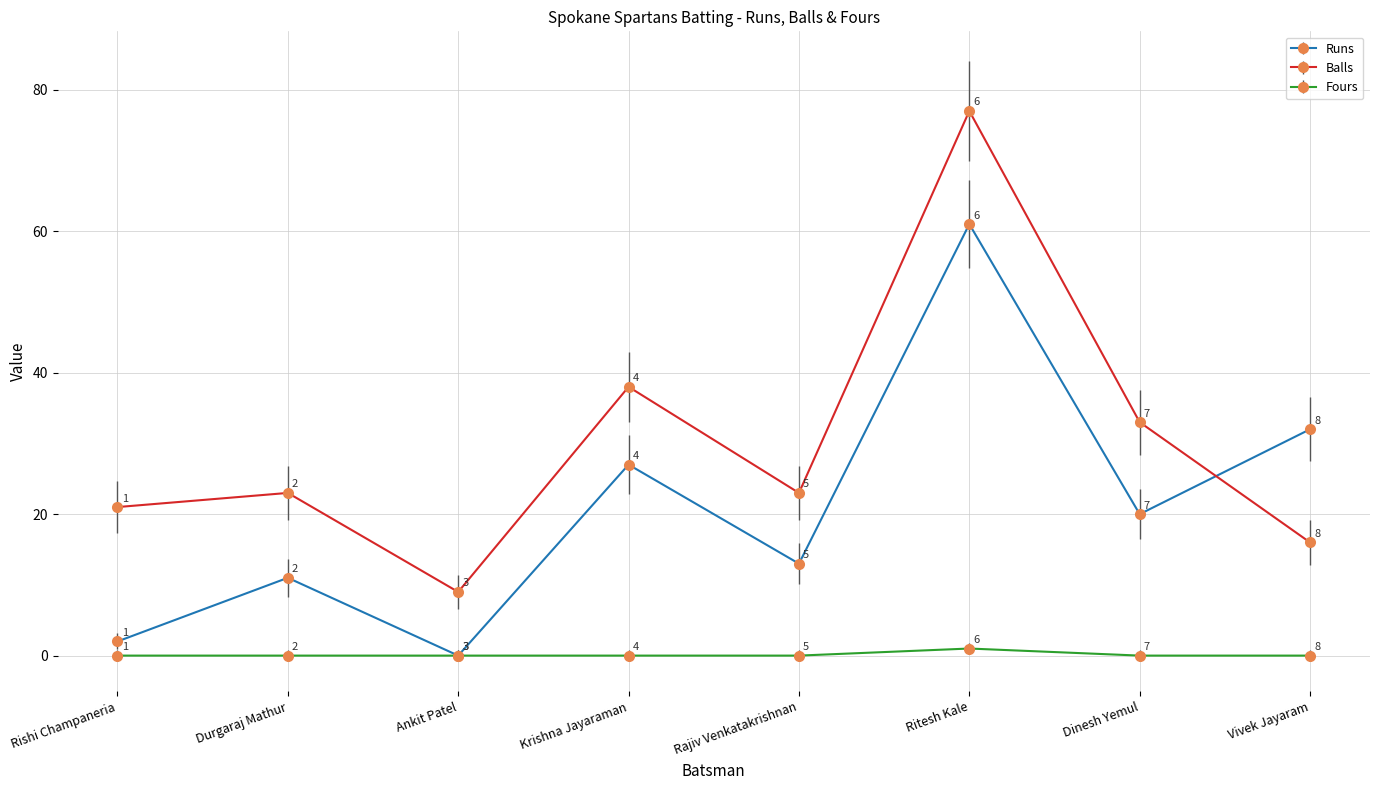

What is the value of the Balls point at the 3rd from the left?

9